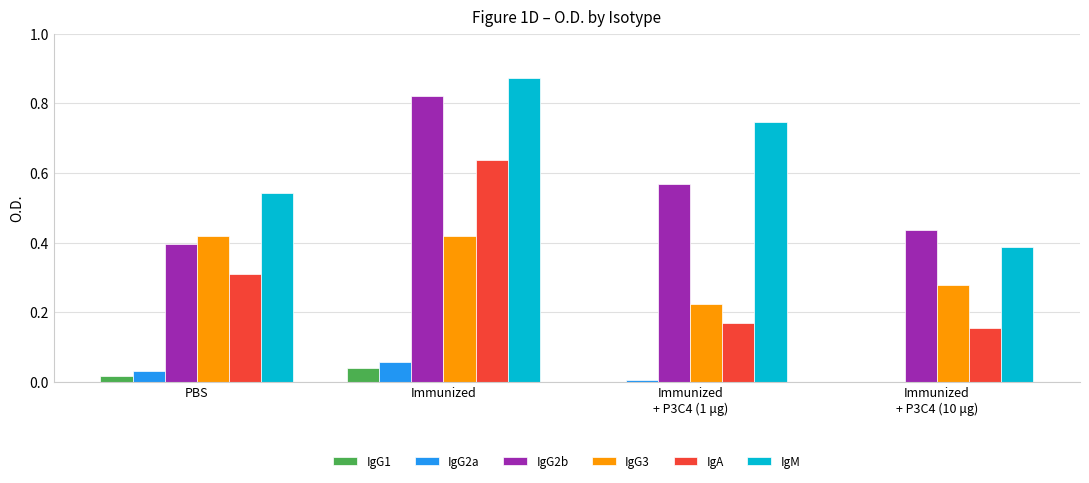

The value of IgG2b at PBS is 0.2. True or false?

False